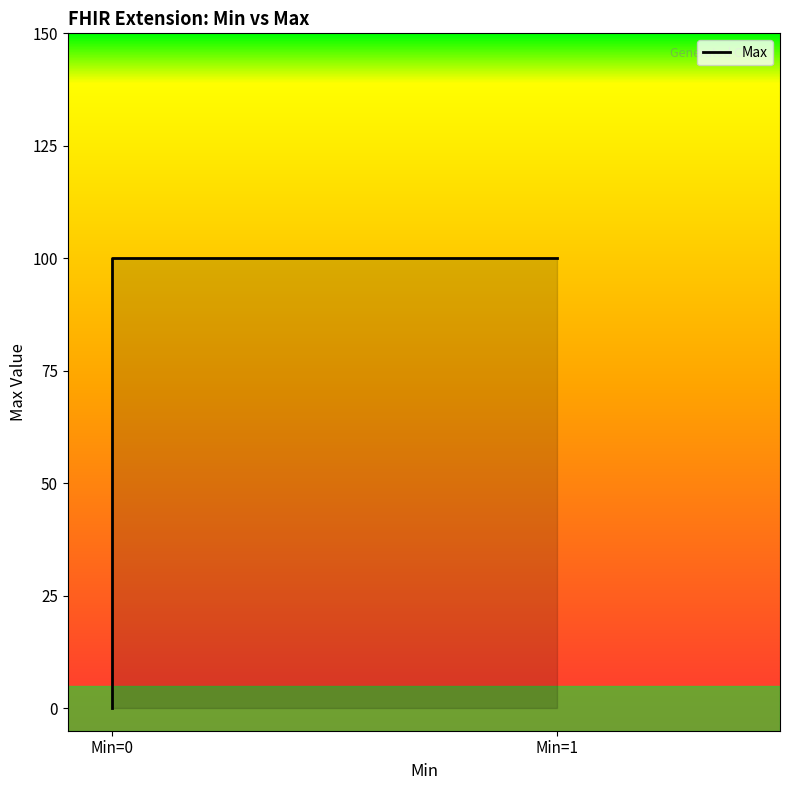

At which category does the chart reach its minimum across all series?

Min=0